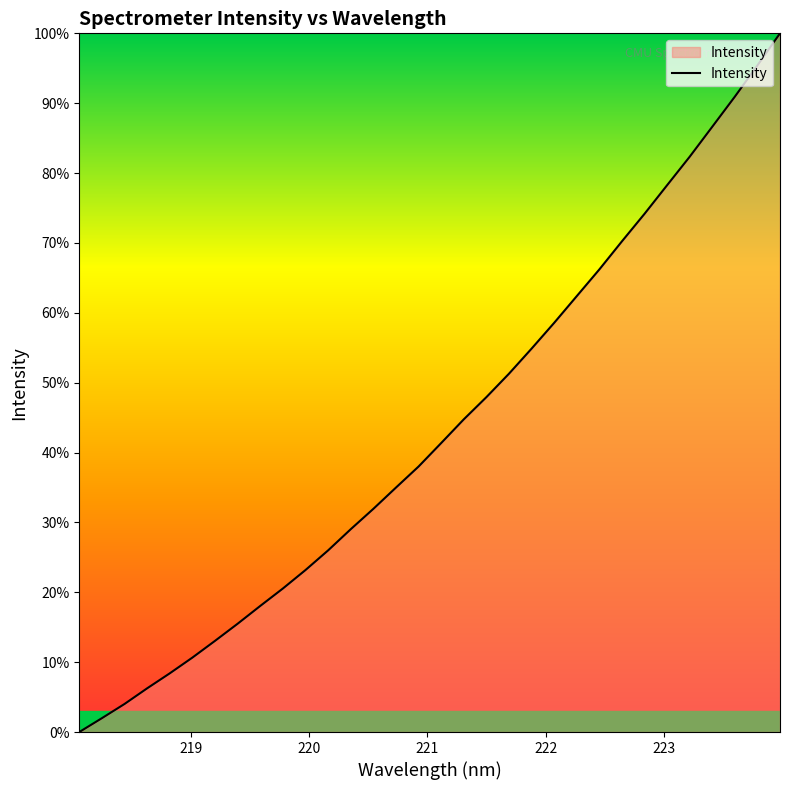

What is the difference between the maximum and minimum values?

100.0